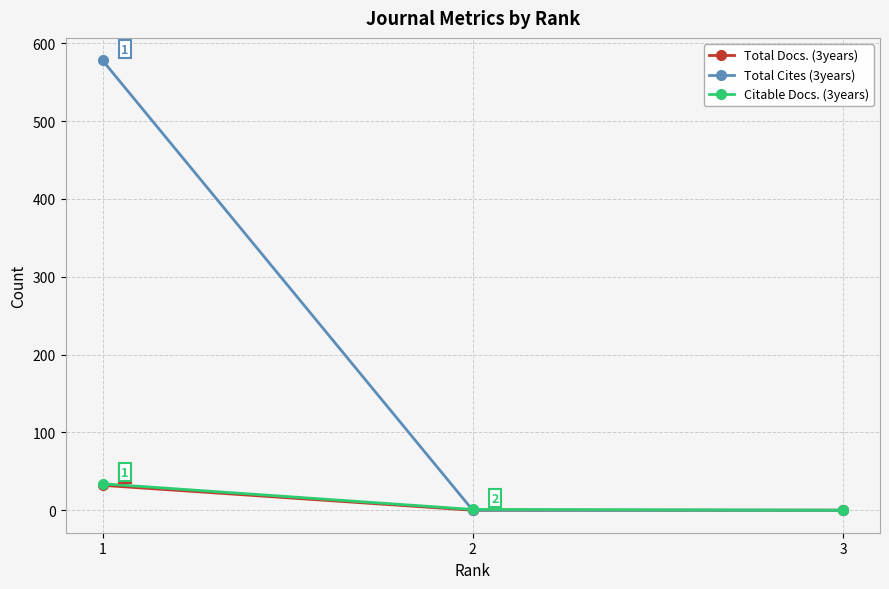

Does the chart display data point markers on the line(s)?

Yes